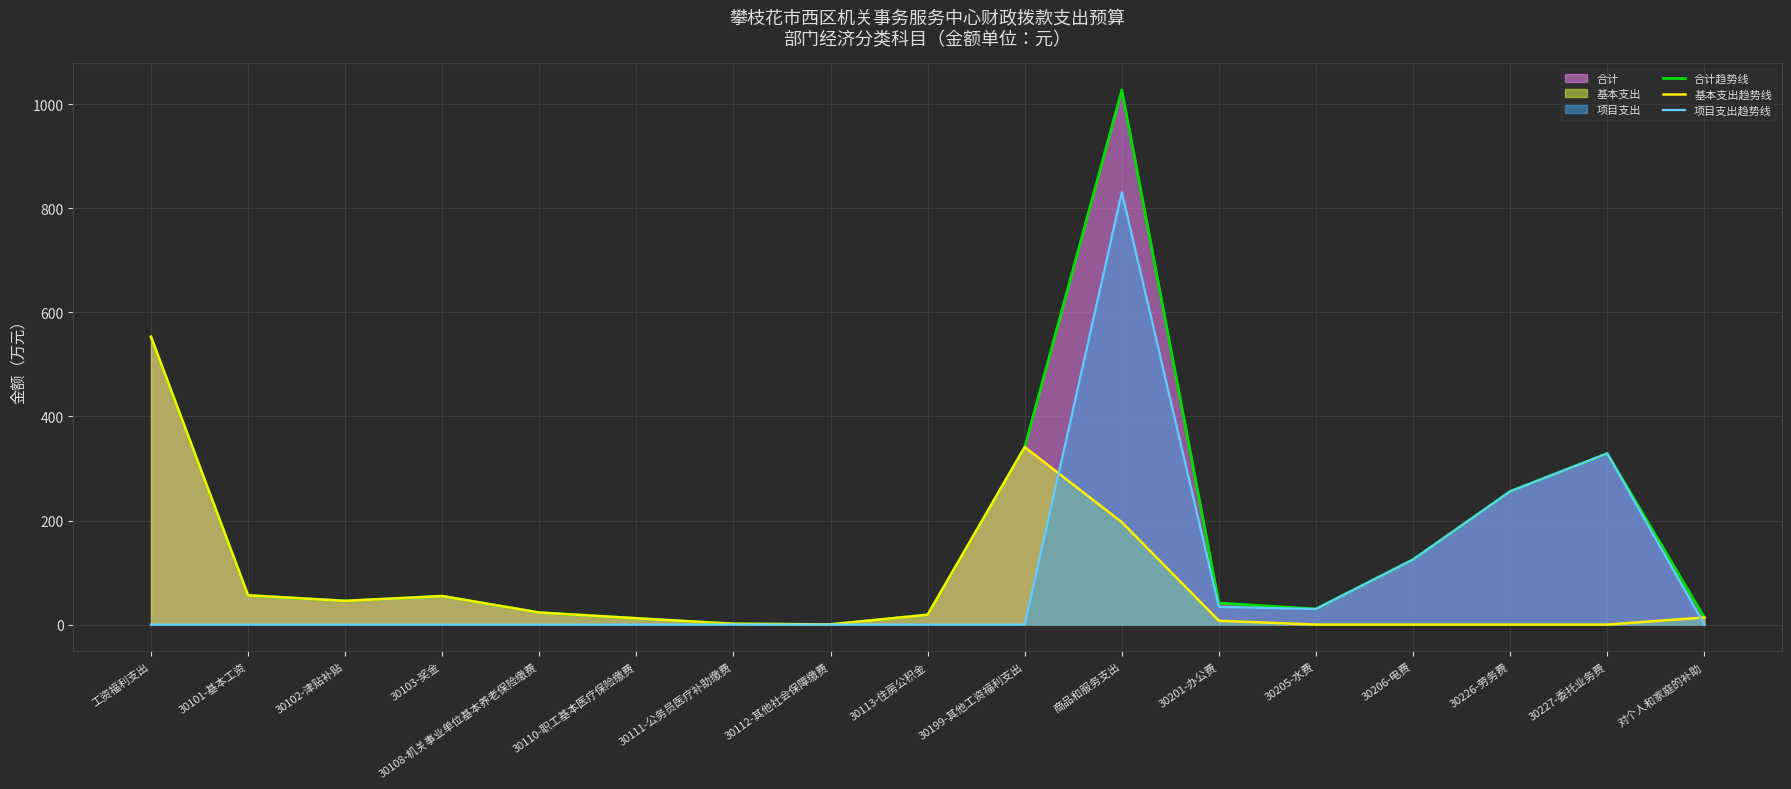

Which category has the lowest value in the 项目支出趋势线 series?

工资福利支出